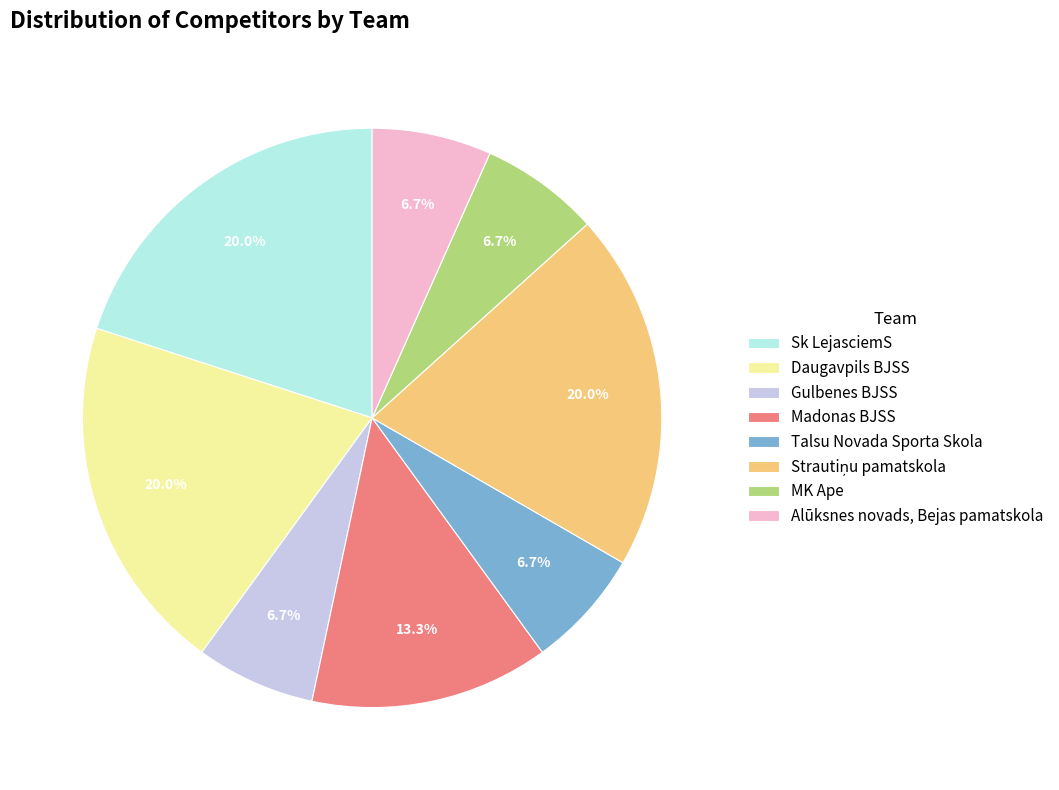

To the nearest percent, what is the difference between the largest and smallest slice percentages?

13%